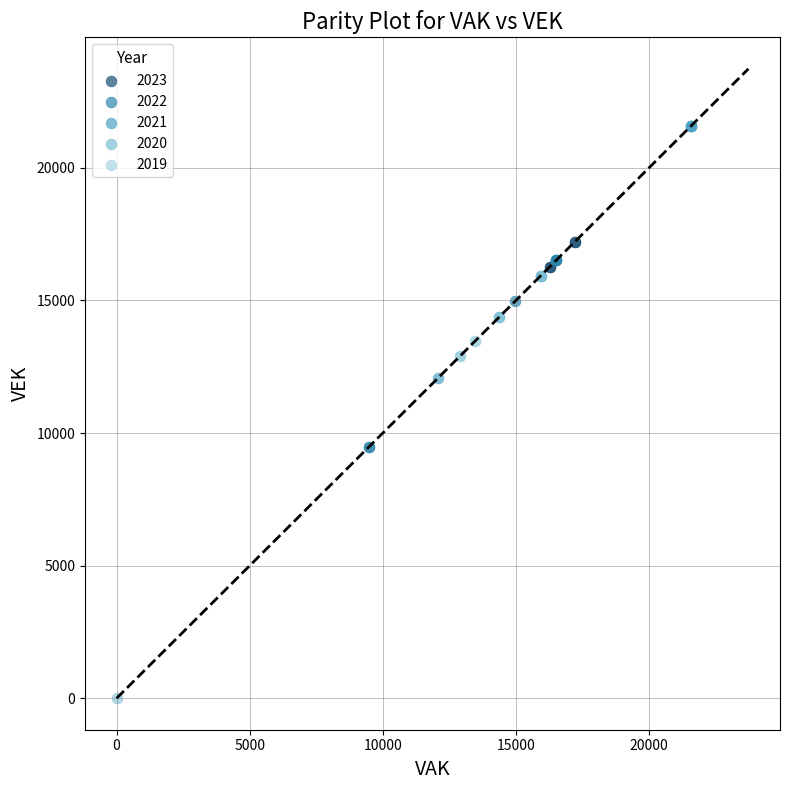

Which series has the widest spread of Y values?

2019